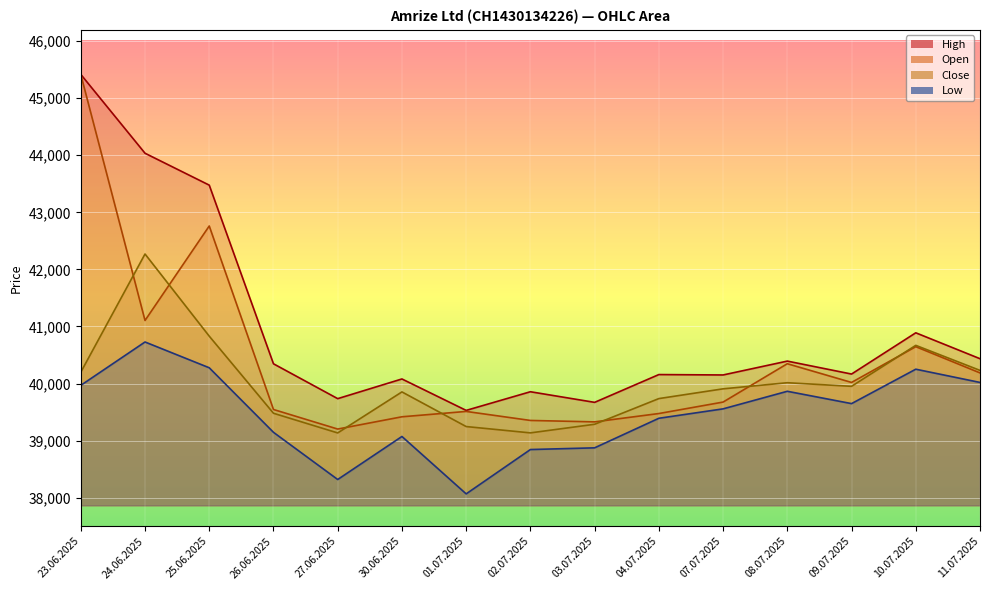

The value of High at 02.07.2025 is 39856. True or false?

True